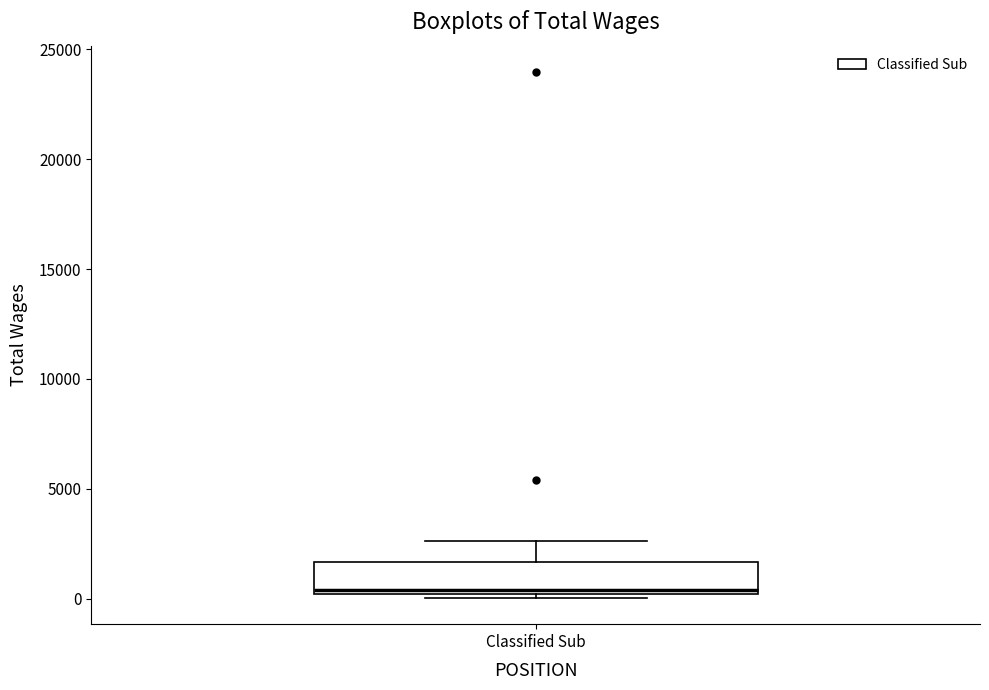

Transcribe this box plot: give where the median line is, the range the box spans, and where the two whiskers end, as read against the y-axis. The values are not printed on the chart, so give them approximately, as read against the axis.

median 500, box 0 to 1500, whiskers 0 (just below the box's lower edge) to 2500